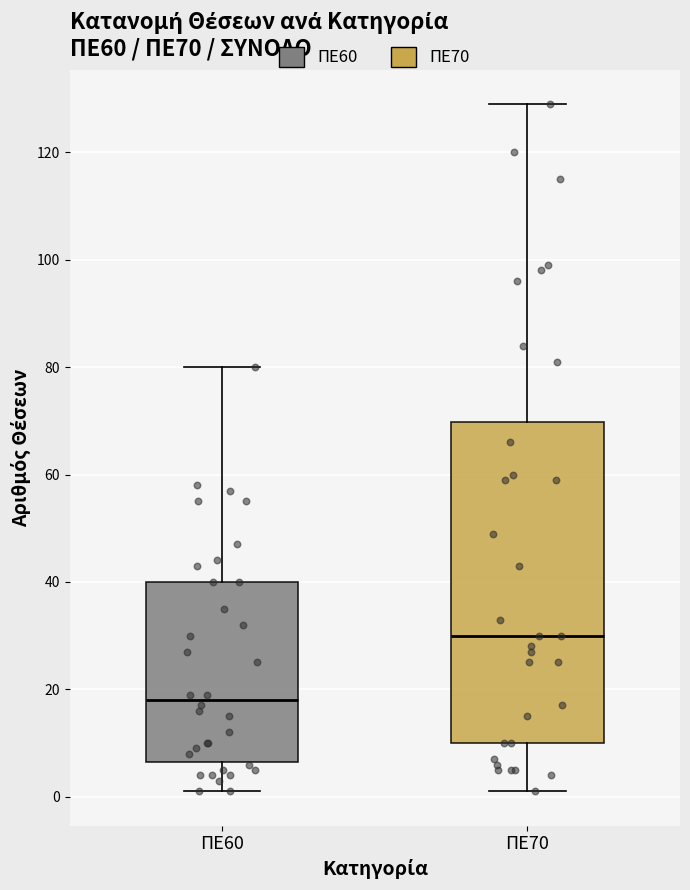

Which box's median line is the highest?

ΠΕ70